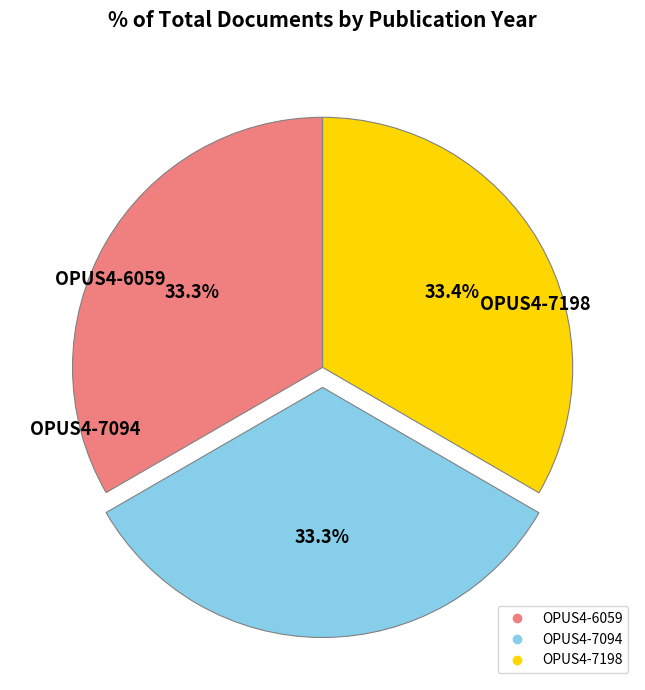

Does OPUS4-7094 account for over 50% of the chart?

No